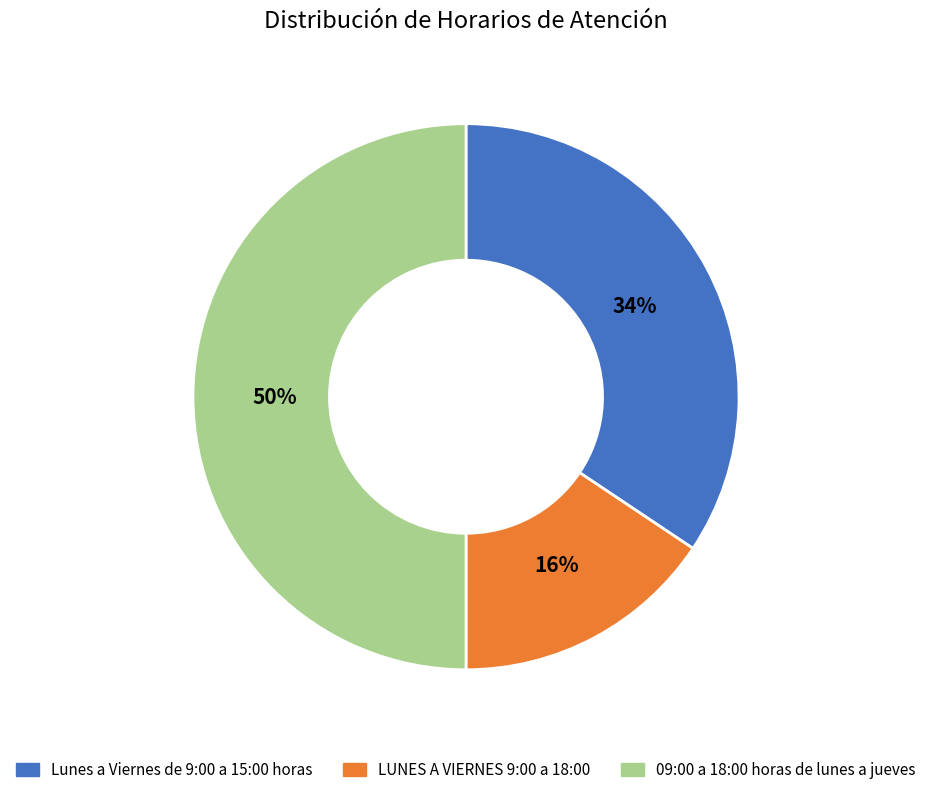

Which has a higher value, 09:00 a 18:00 horas de lunes a jueves or LUNES A VIERNES 9:00 a 18:00?

09:00 a 18:00 horas de lunes a jueves